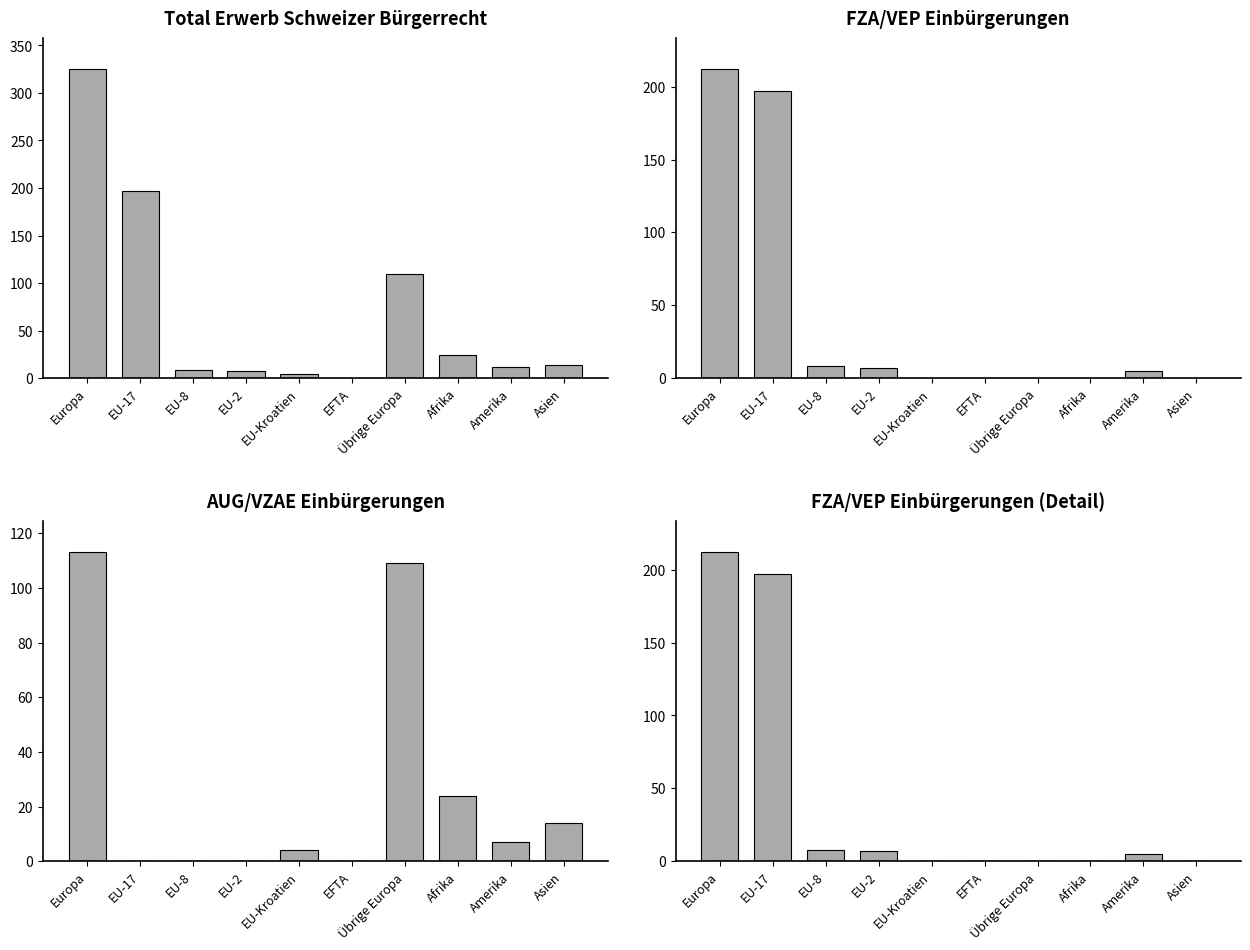

What is the sum of all FZA/VEP Einbürgerungen (Detail) values?

429